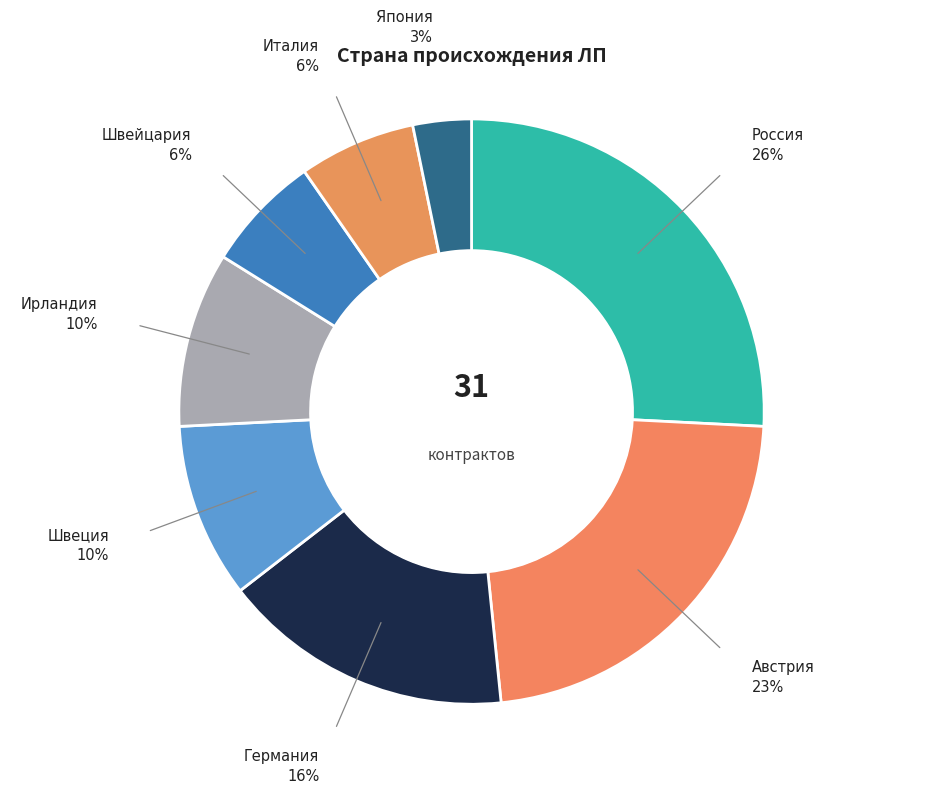

How many slices are in this pie chart?

8